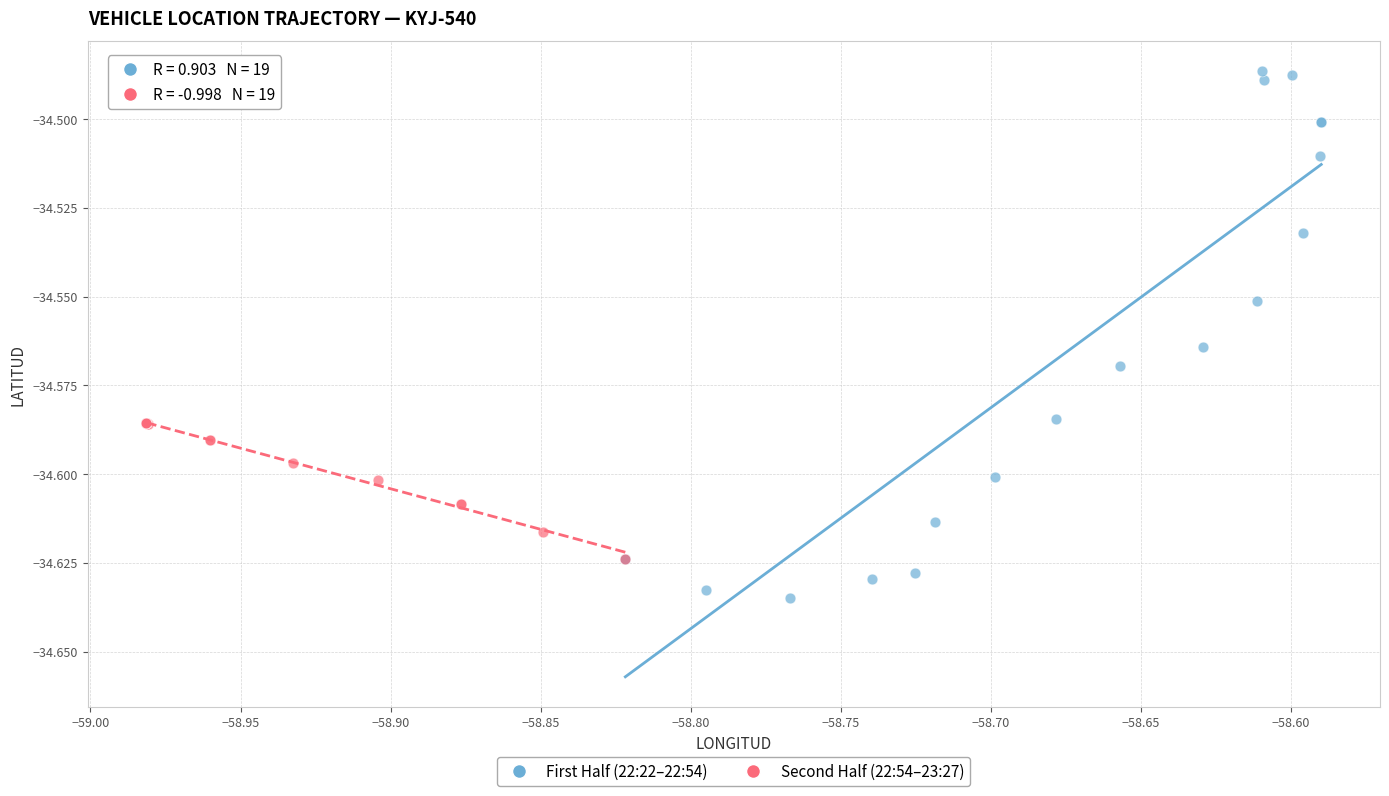

Which series contains the highest Y value?

First Half (22:22–22:54)